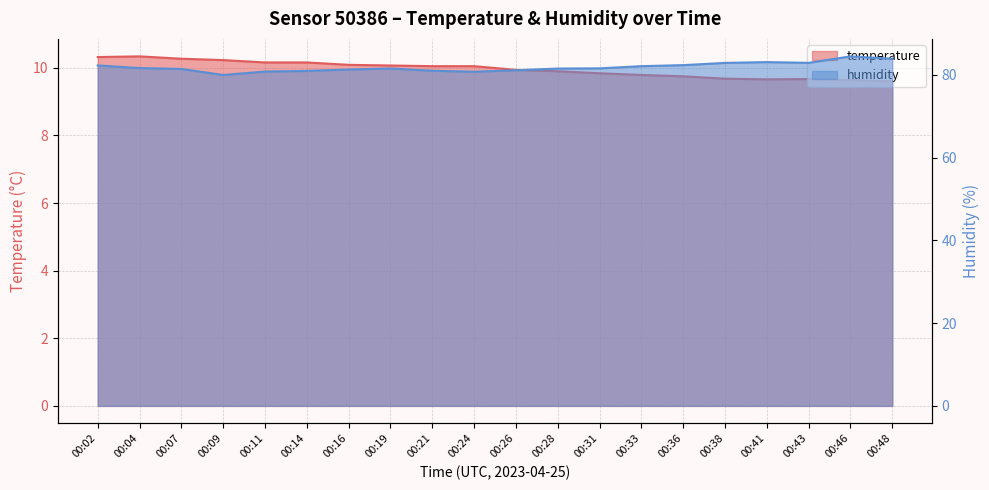

What is the spread (max minus min) of values at 00:43?

73.3